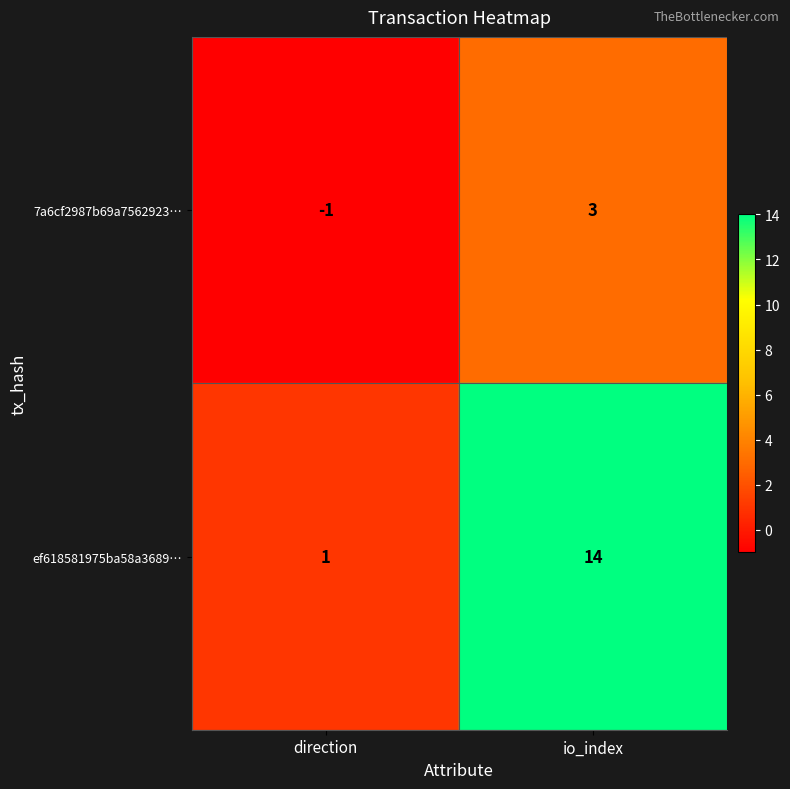

Which category has the highest value in the ef618581975ba58a3689… series?

io_index